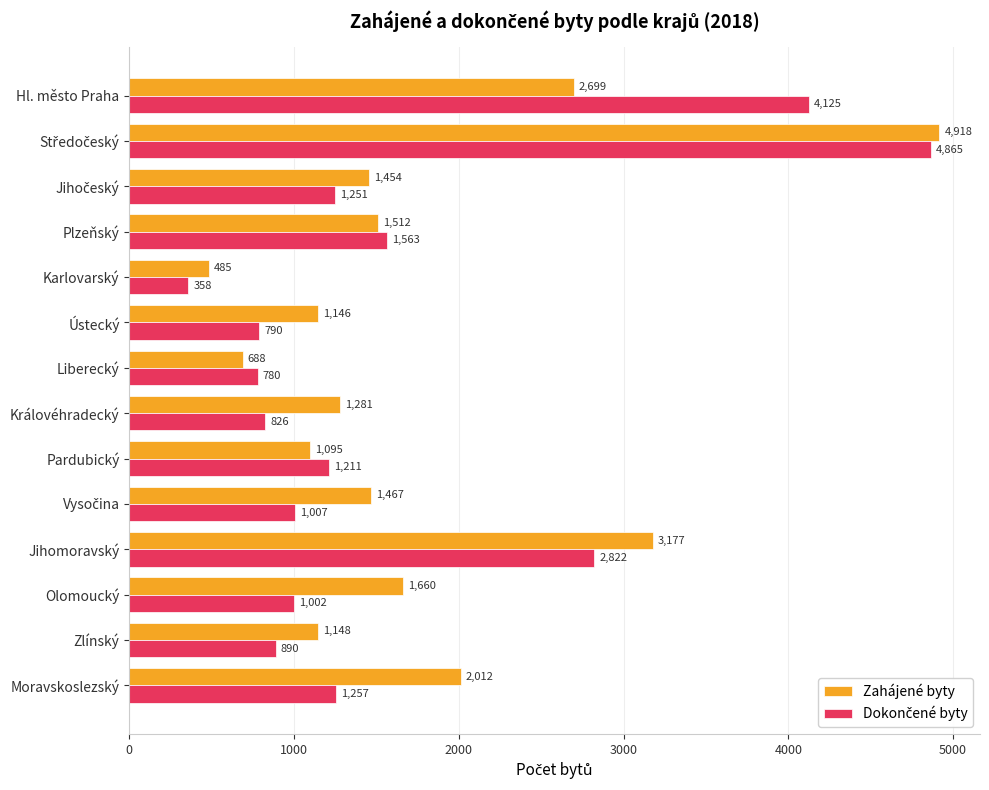

The Zahájené byty series shows 688 at Liberecký. True or false?

True